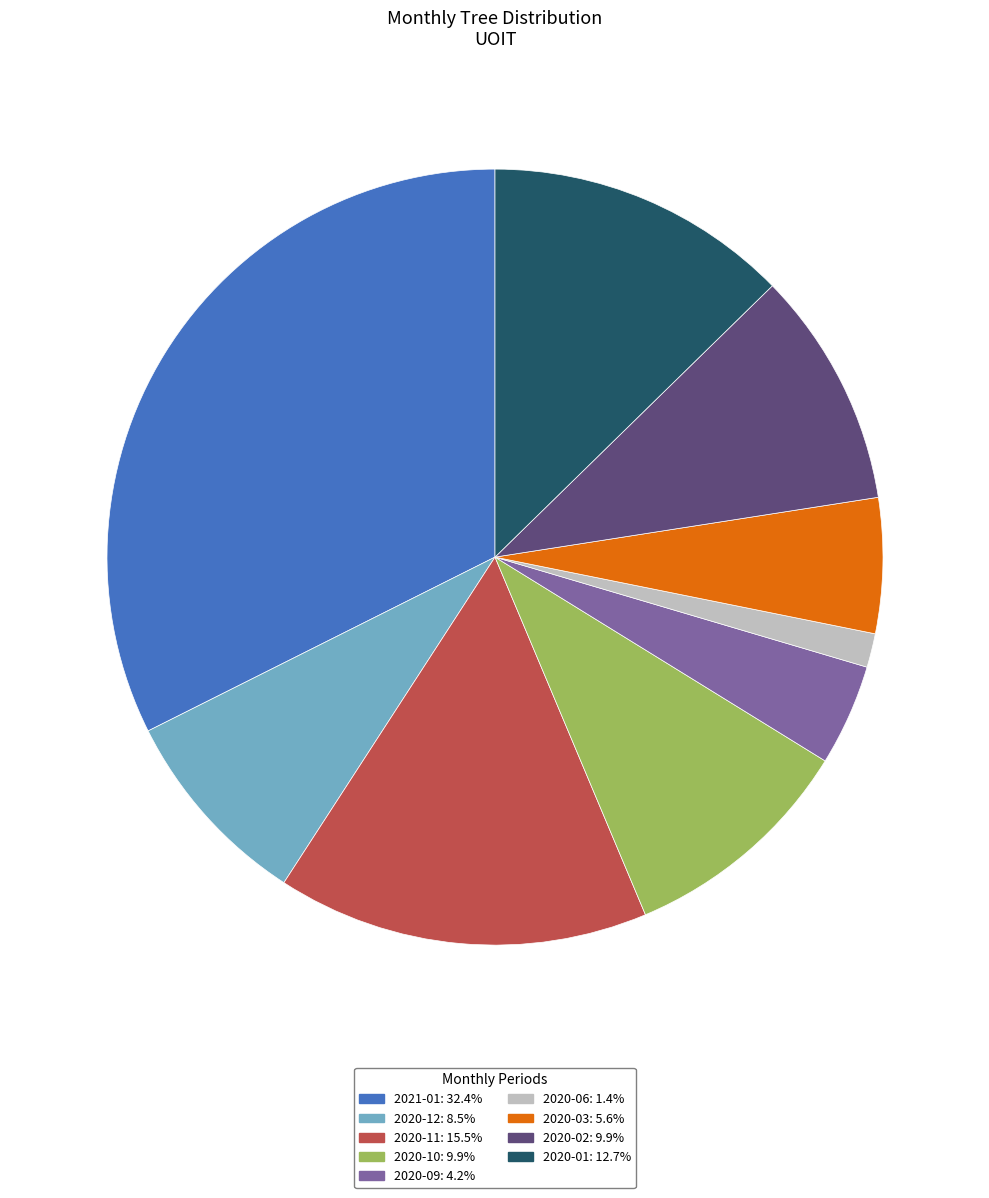

Is there any slice that represents more than half of the pie?

No